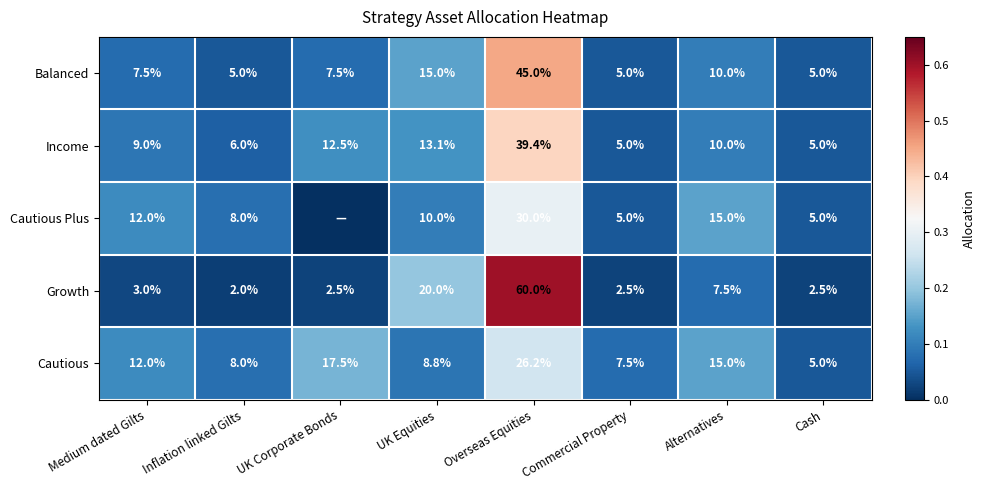

The value of Income at Medium dated Gilts is 0.2. True or false?

False